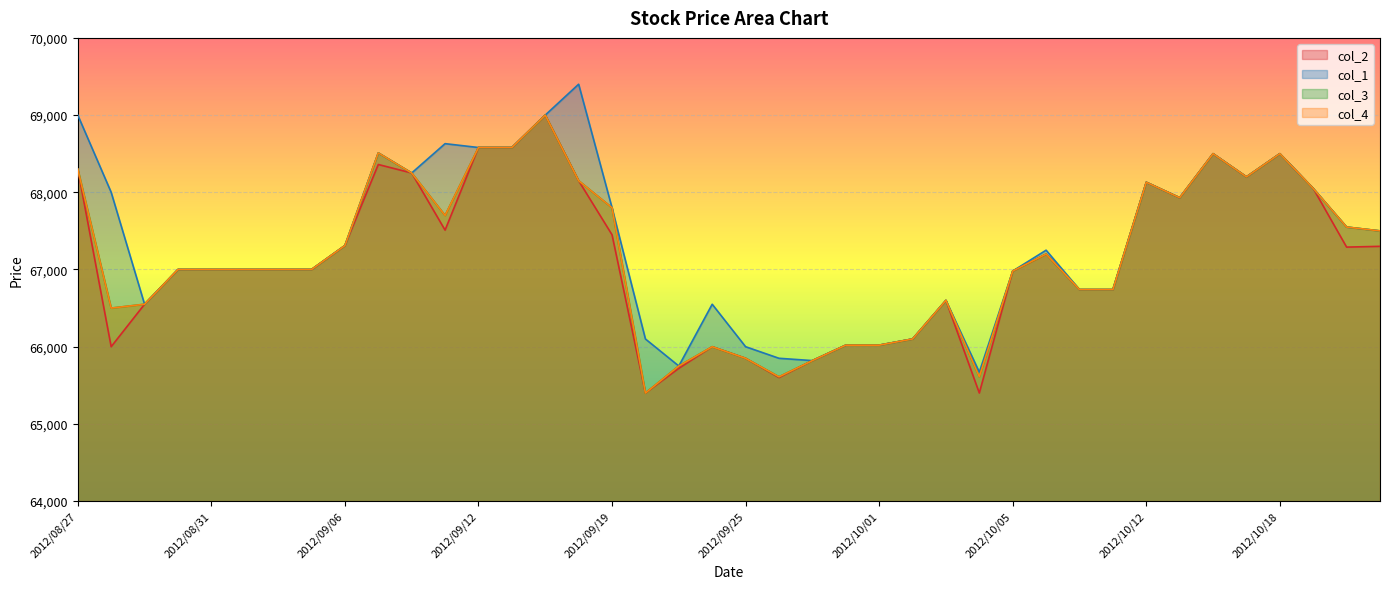

What is the label of the 14th point from the left?

2012/09/13